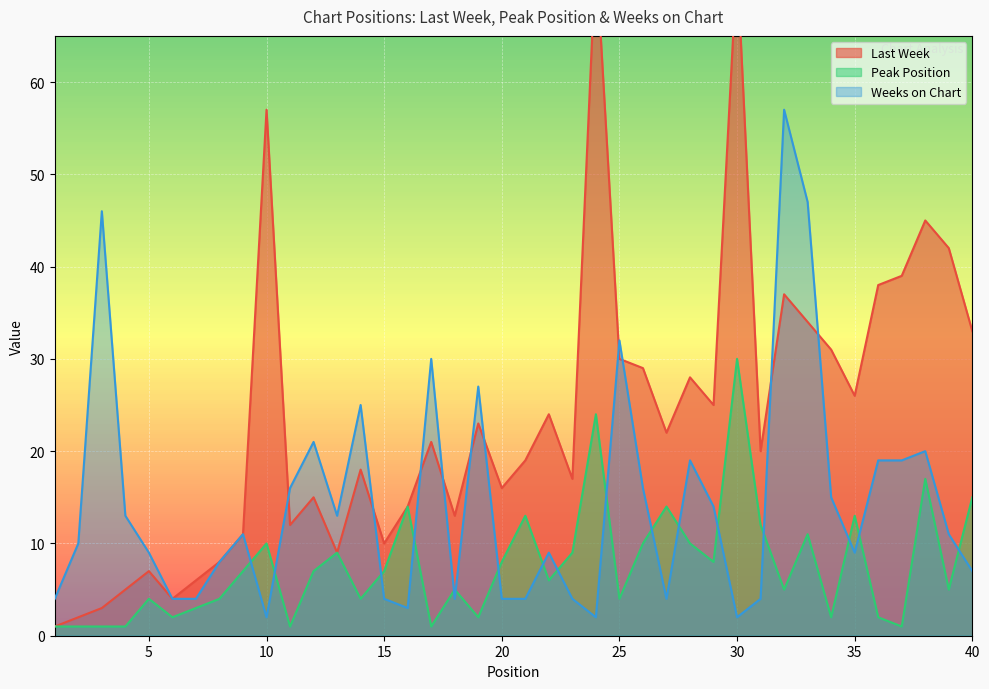

At which category does the chart reach its peak across all series?

24